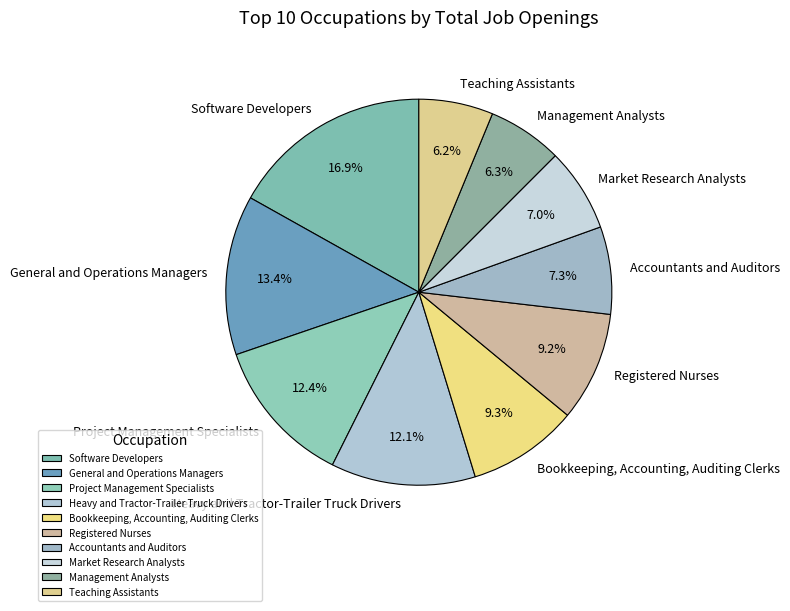

Is it true that Teaching Assistants is 15% of the pie?

False